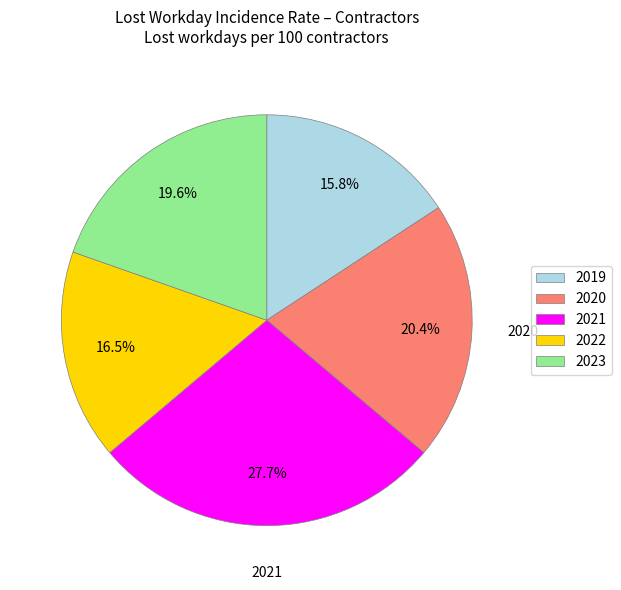

To the nearest percent, what is the difference between the 2021 and 2023 slice percentages?

8%